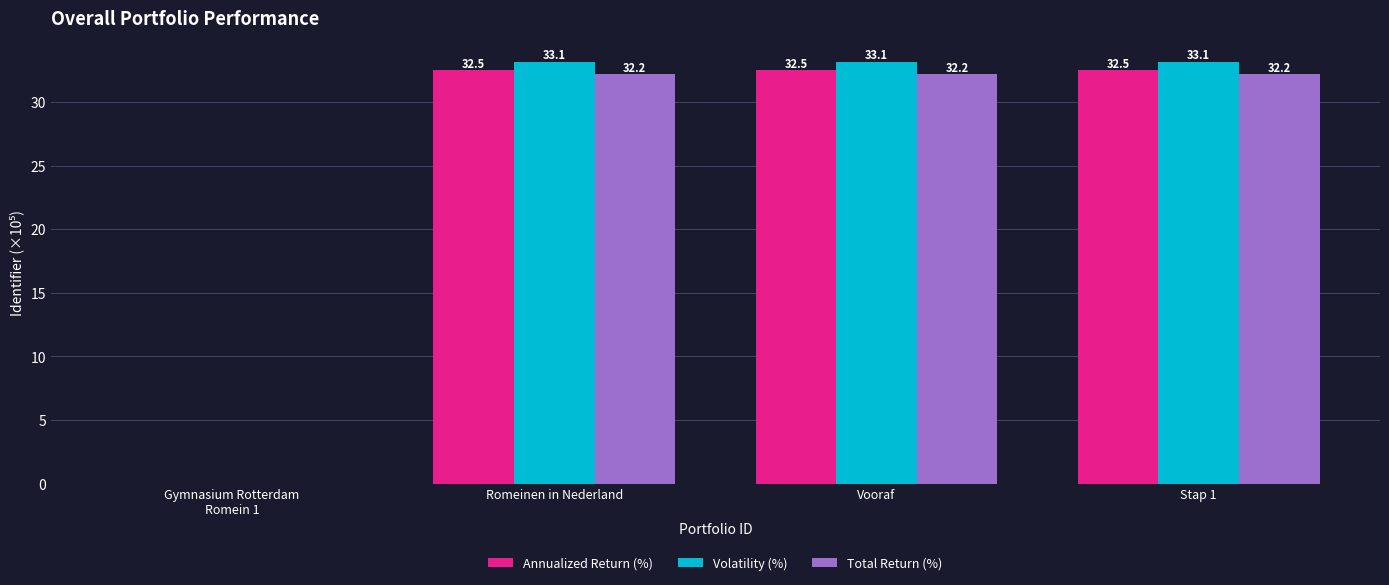

Which series changed the most between Gymnasium Rotterdam
Romein 1 and Romeinen in Nederland?

Volatility (%)